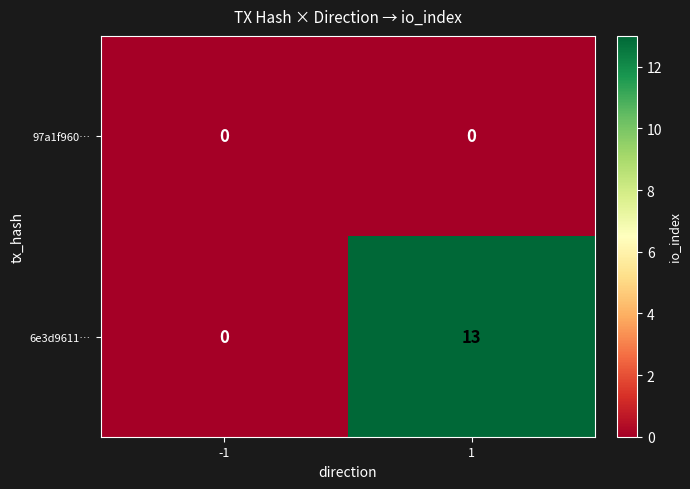

Which series has the largest total across all categories?

6e3d9611…